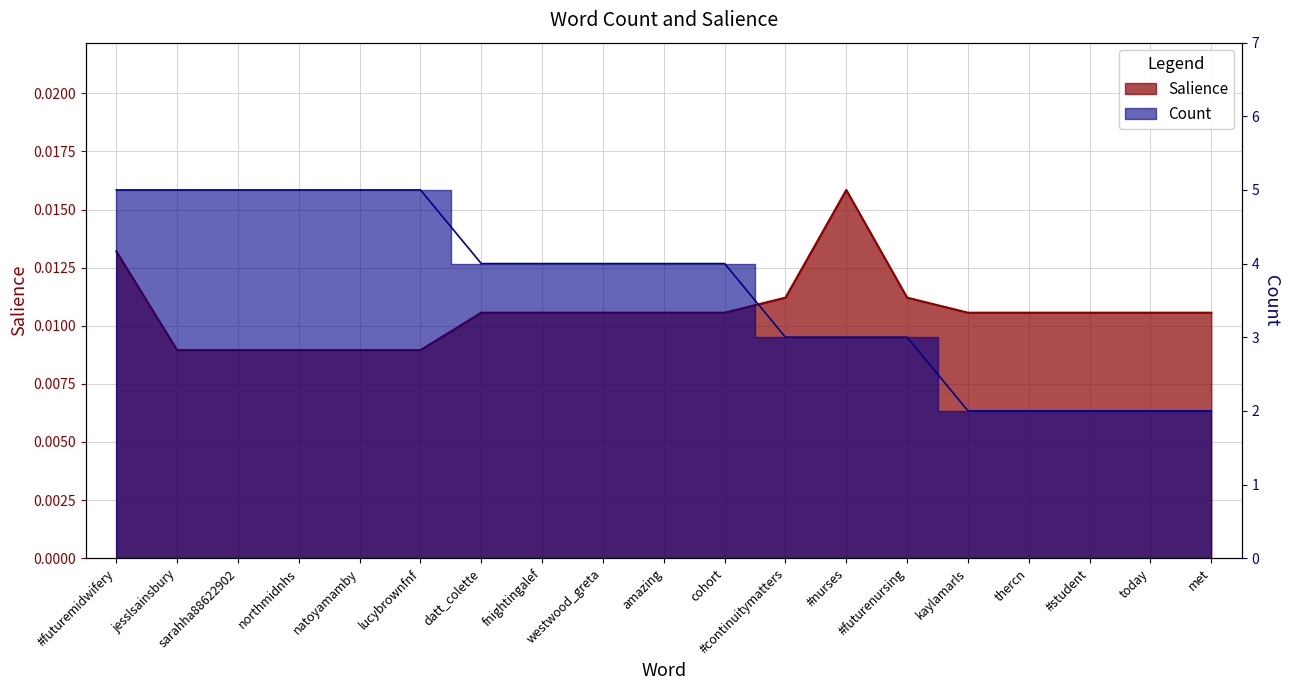

List the series in order of their overall mean, lowest first.

Salience, Count